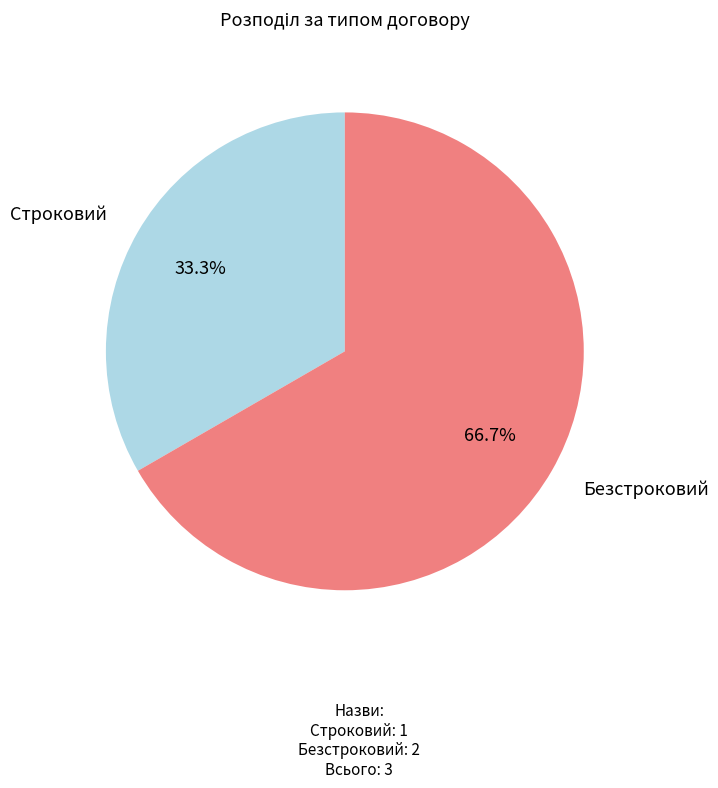

Does Безстроковий account for over 50% of the chart?

Yes